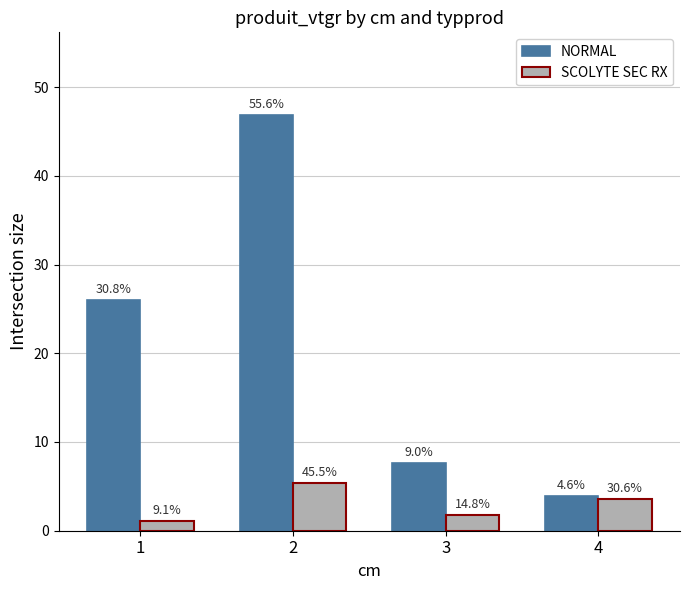

What is the sum of all NORMAL values?

84.2